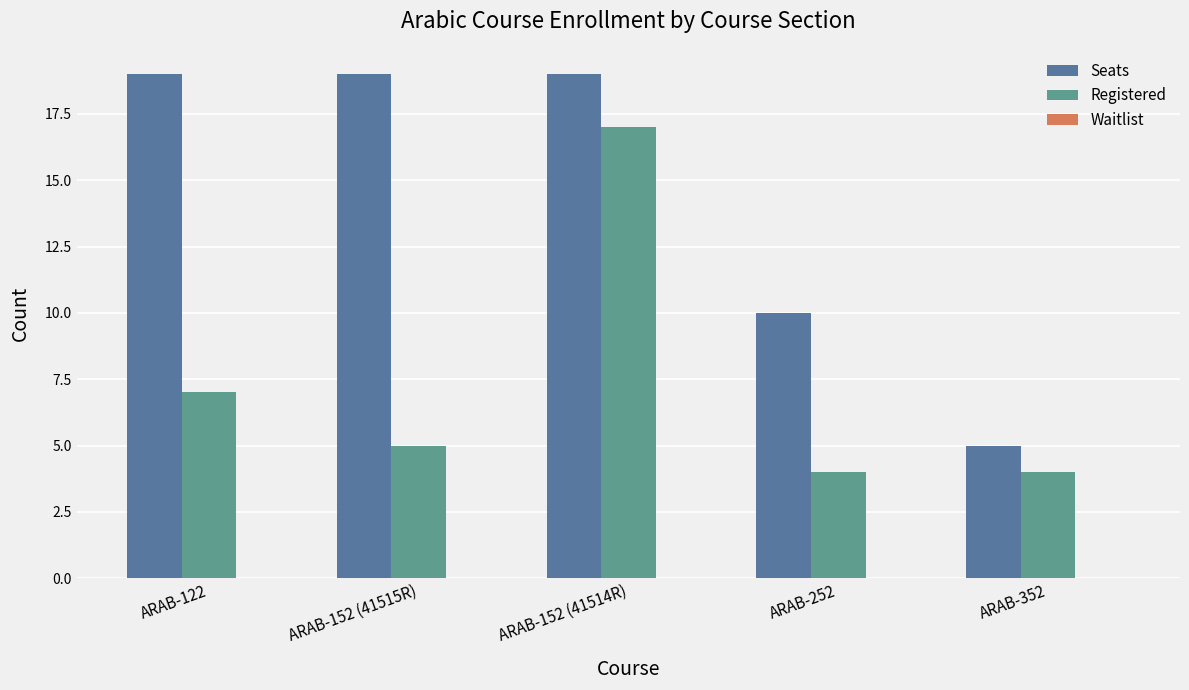

What is the sum of the Registered values at ARAB-152 (41514R) and ARAB-152 (41515R)?

22